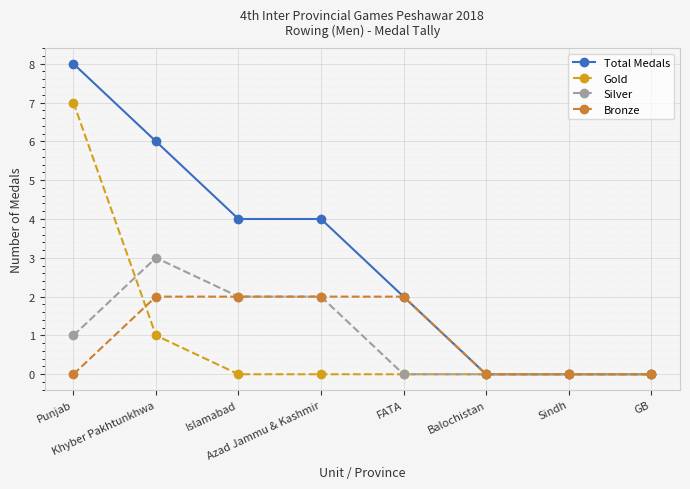

Which series has the largest range (max minus min)?

Total Medals